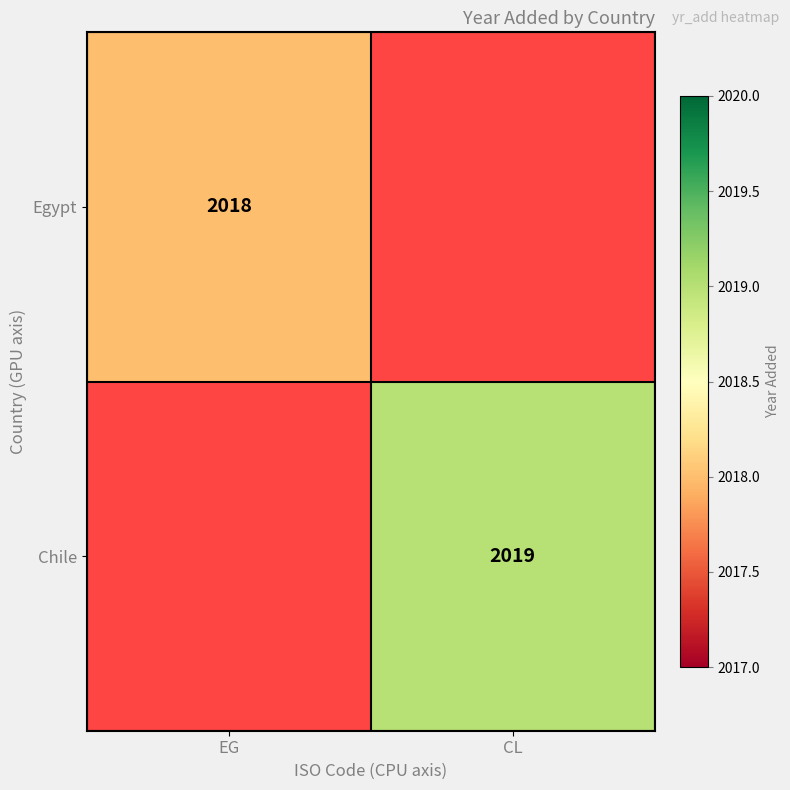

Is the value of Chile at CL greater than the value of Egypt at EG?

Yes